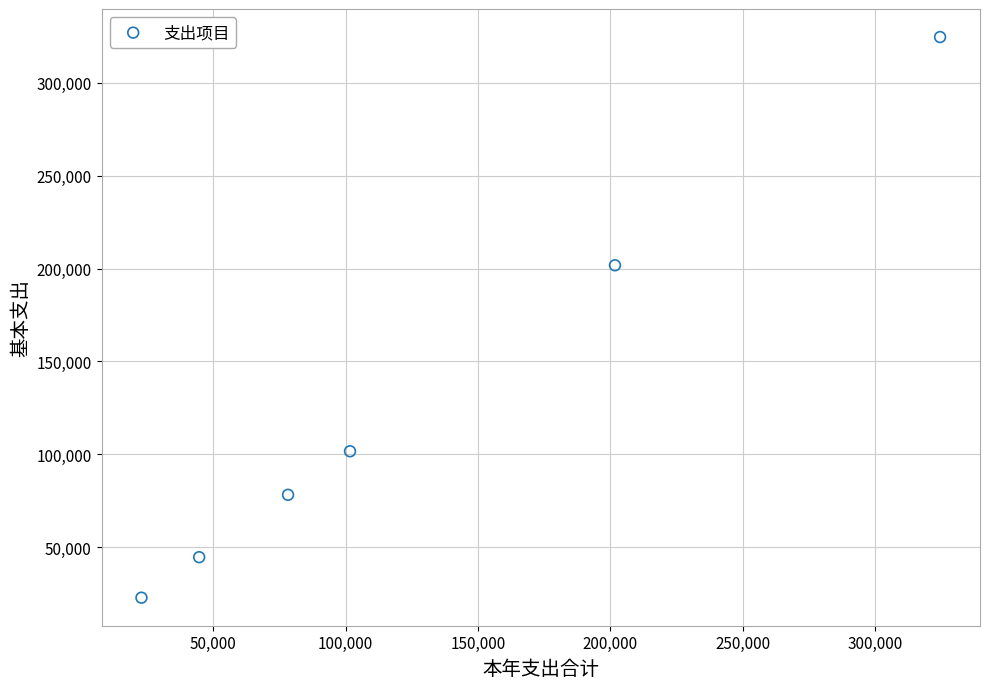

What Y value in the scatter plot is closest to 173719?

201754